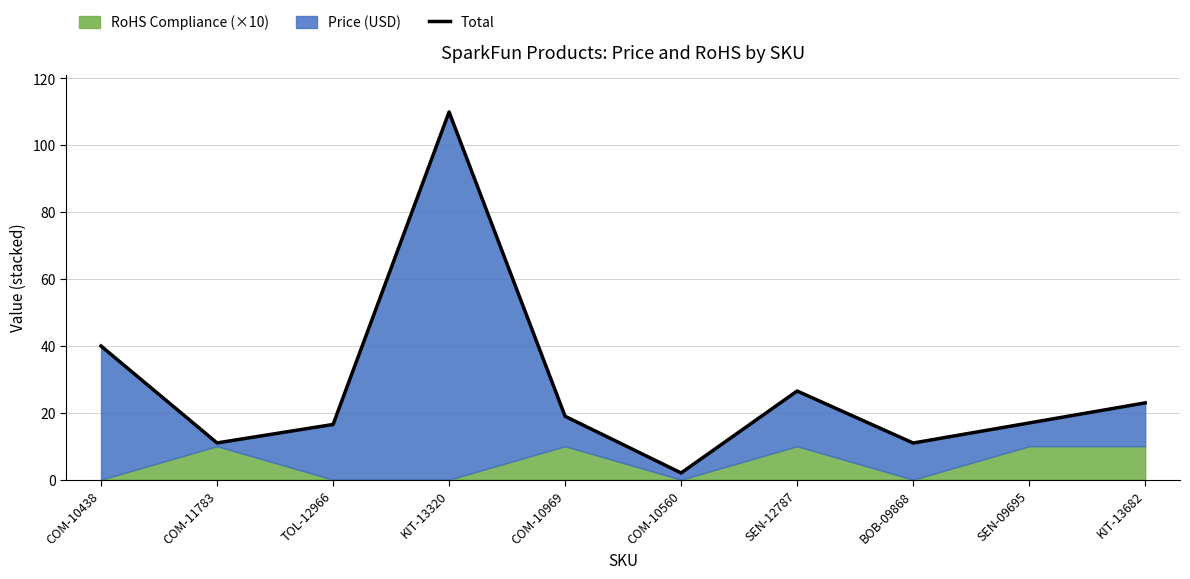

Reading left to right, what are all the values shown in this chart?

40.0	11.0	16.5	110.0	18.9	2.0	26.5	10.9	16.9	22.9